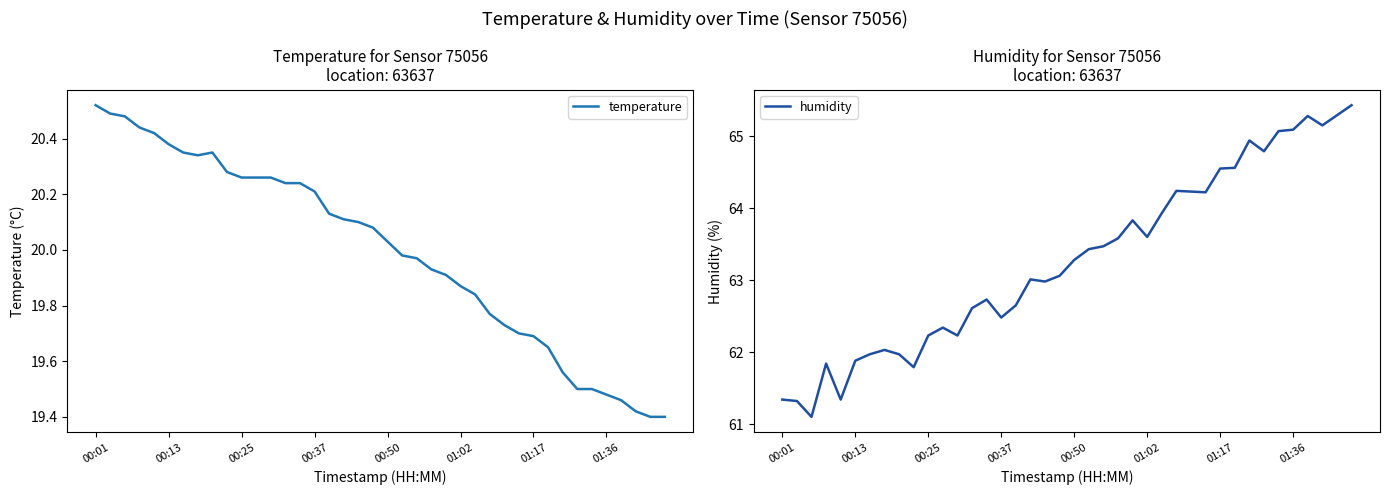

True or false: humidity has a value of 29.5 at 00:25.

False